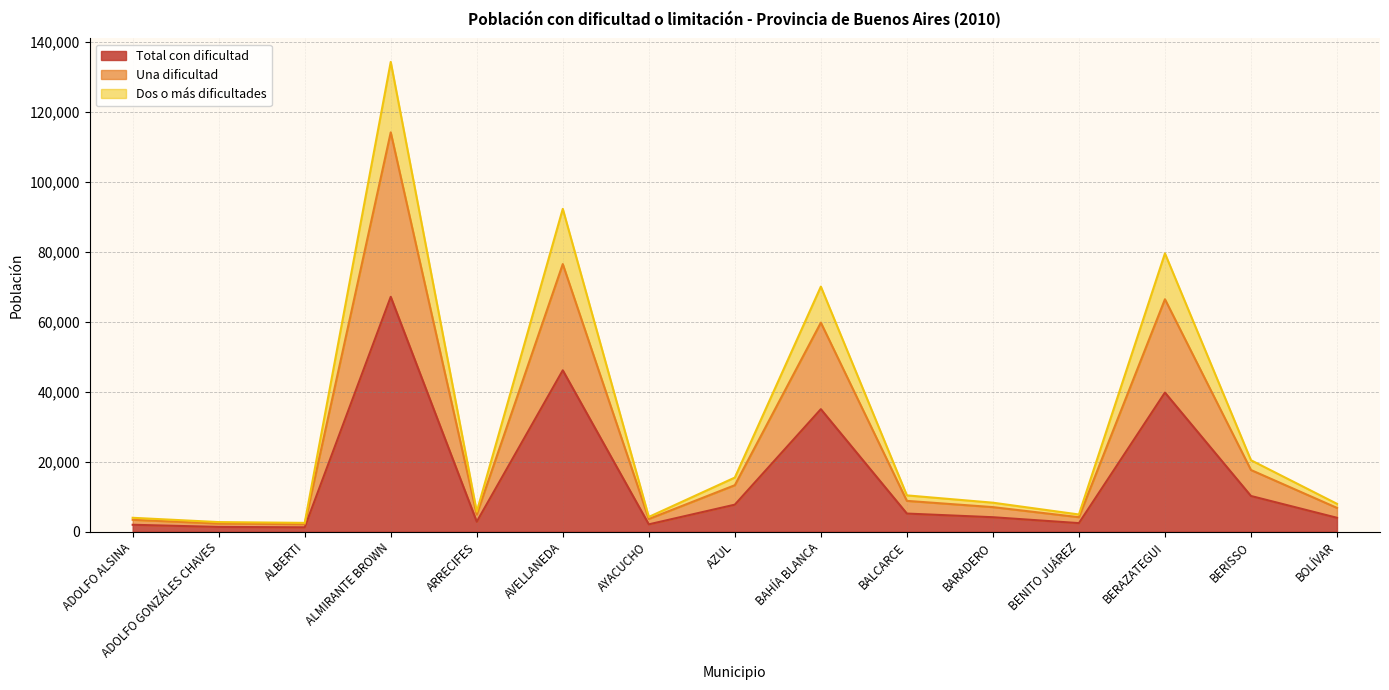

True or false: Dos o más dificultades has more than 0 points higher than both neighbors.

True